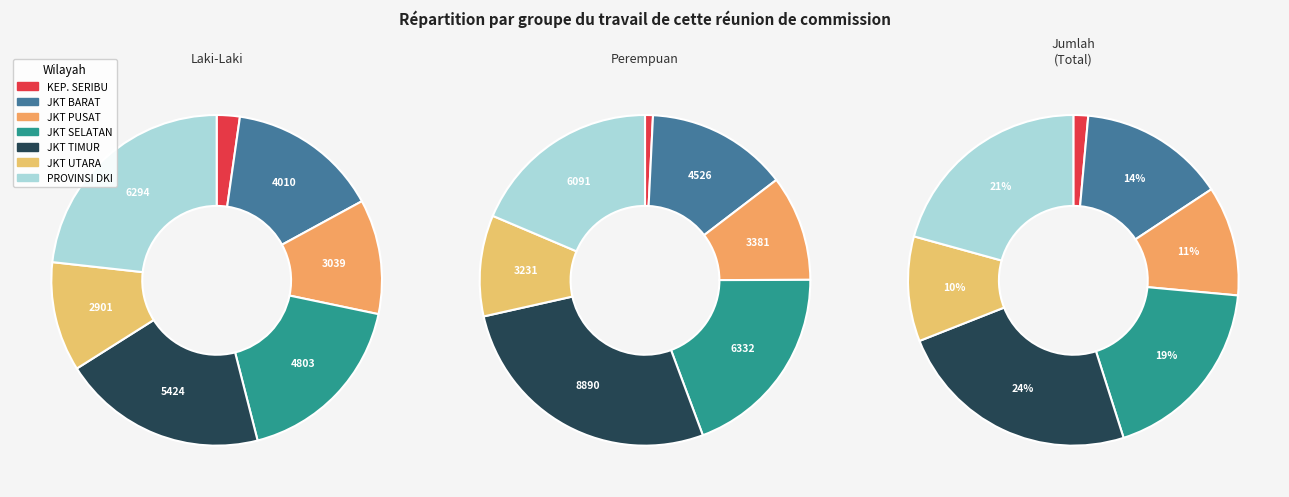

What percentage is the 4 slice, to the nearest percent?

27%